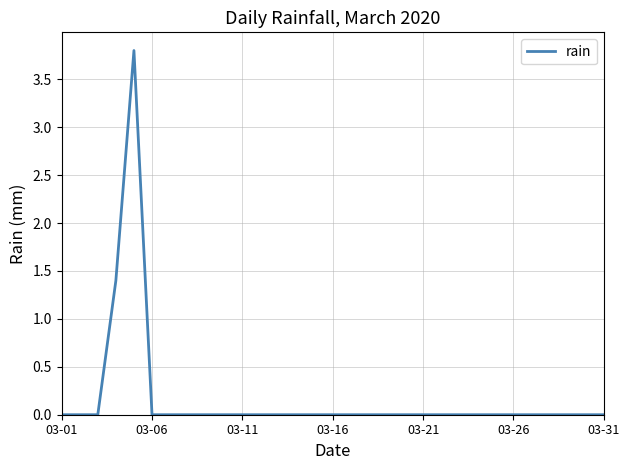

Does the chart display data point markers on the line(s)?

No